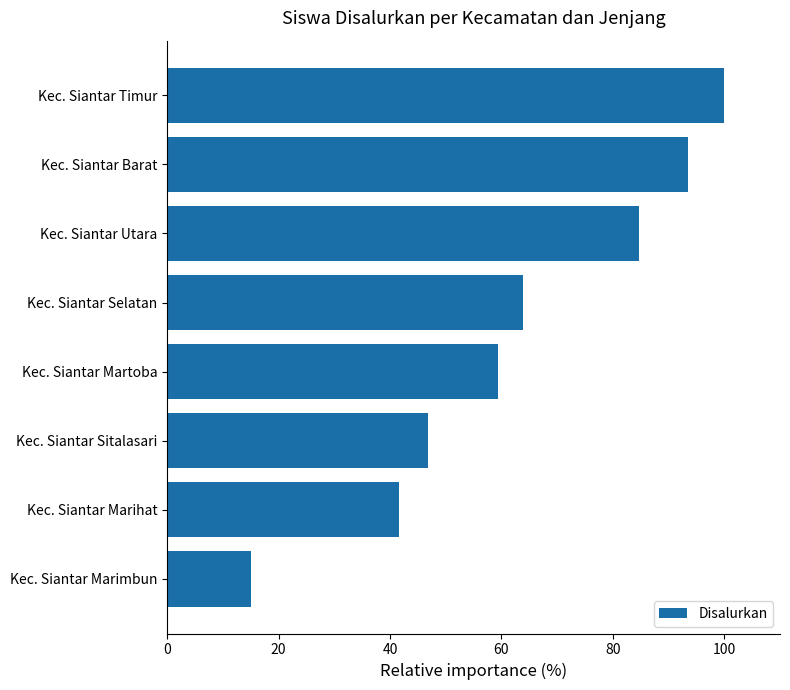

At which category does the chart reach its peak across all series?

Kec. Siantar Timur